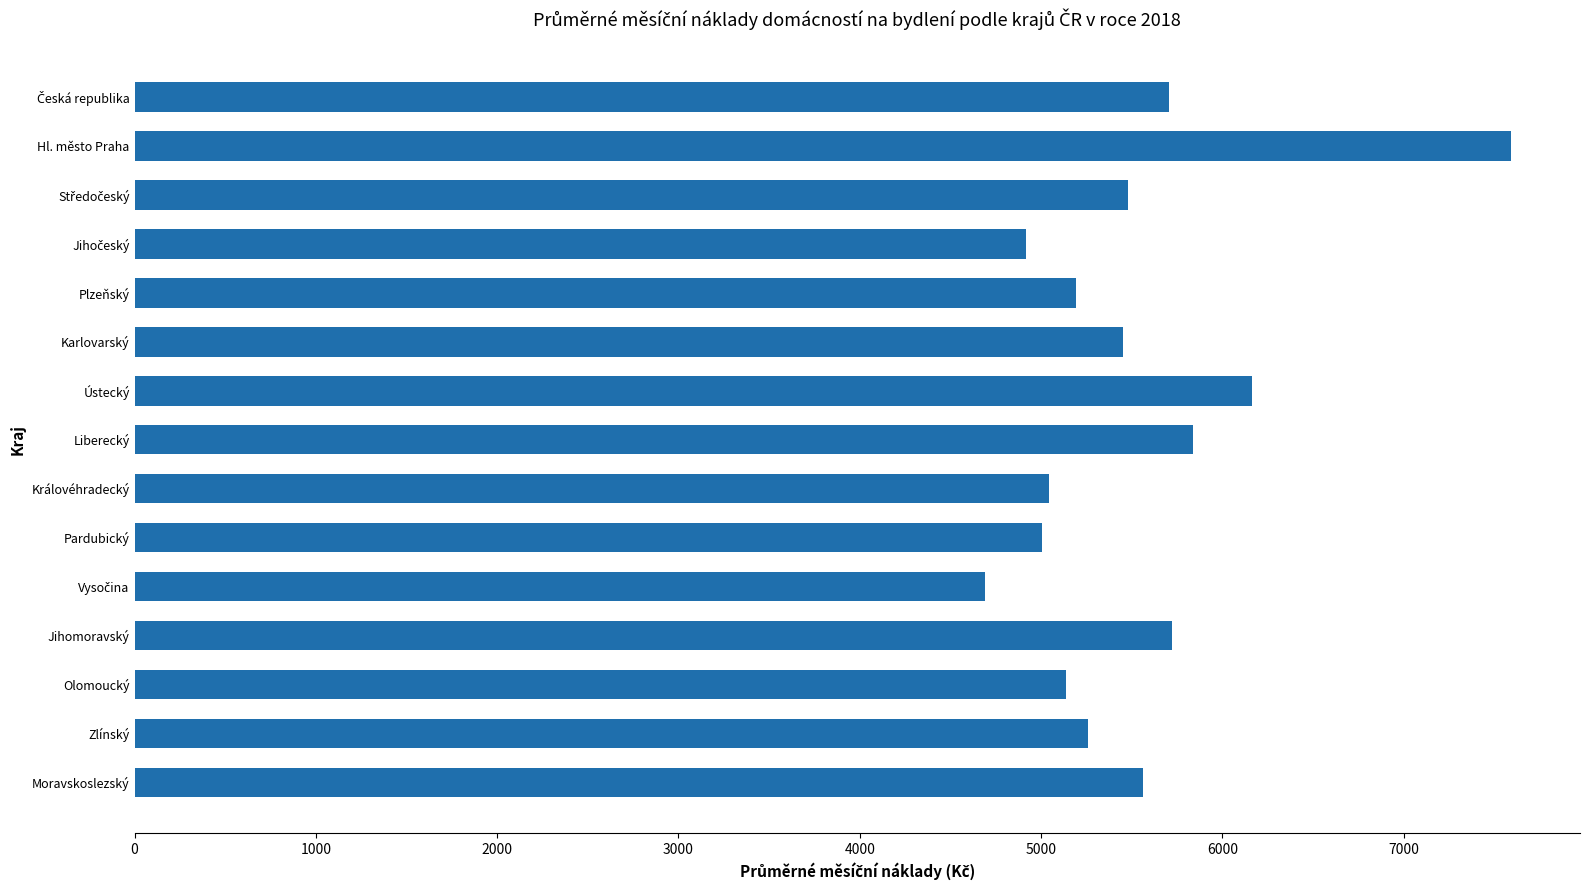

The chart shows a value of 1743.1 at Zlínský. True or false?

False